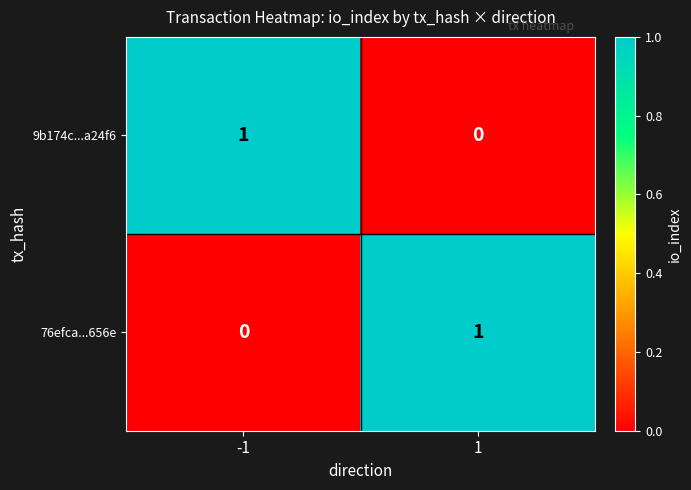

Is it true that 9b174c...a24f6 equals 0 at 1?

True